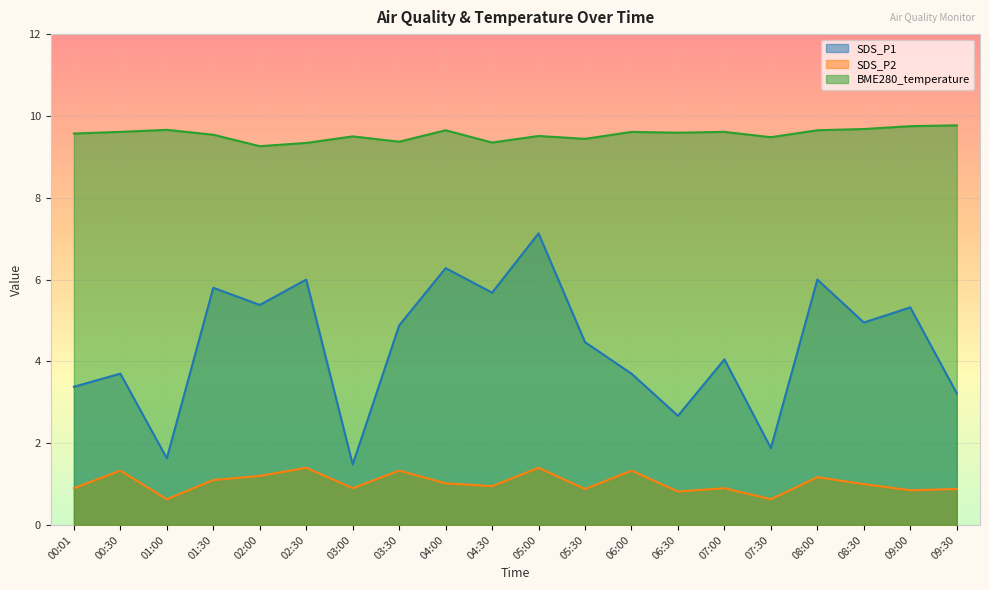

What is the maximum value for SDS_P1?

7.1